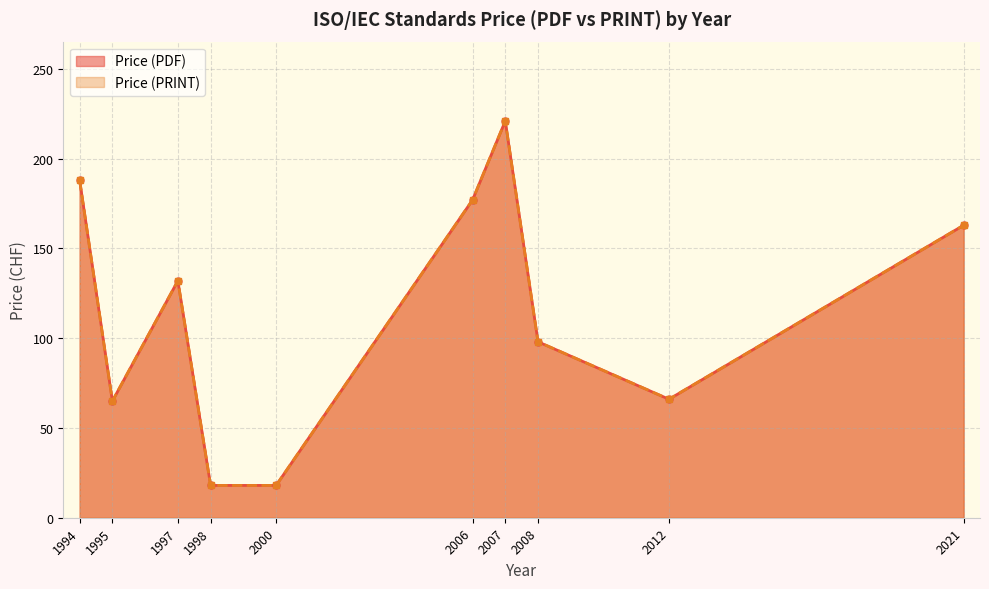

What are all the series names shown in the legend?

Price (PDF), Price (PRINT)